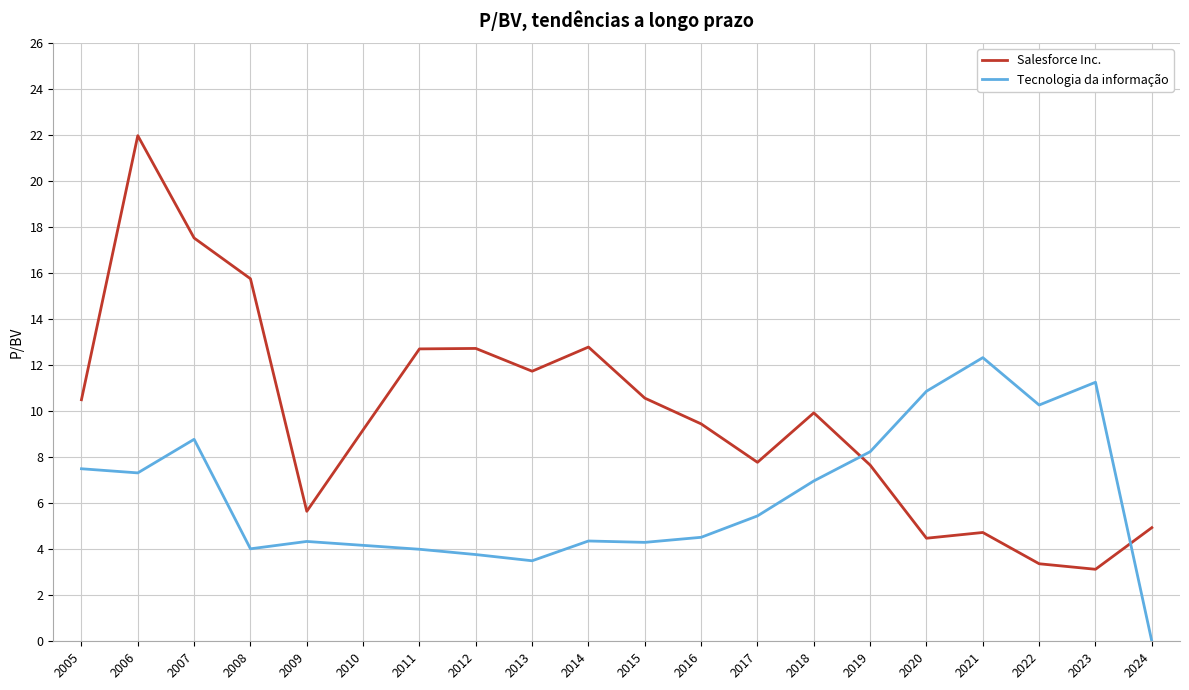

Which series changed the most between 2020 and 2022?

Salesforce Inc.